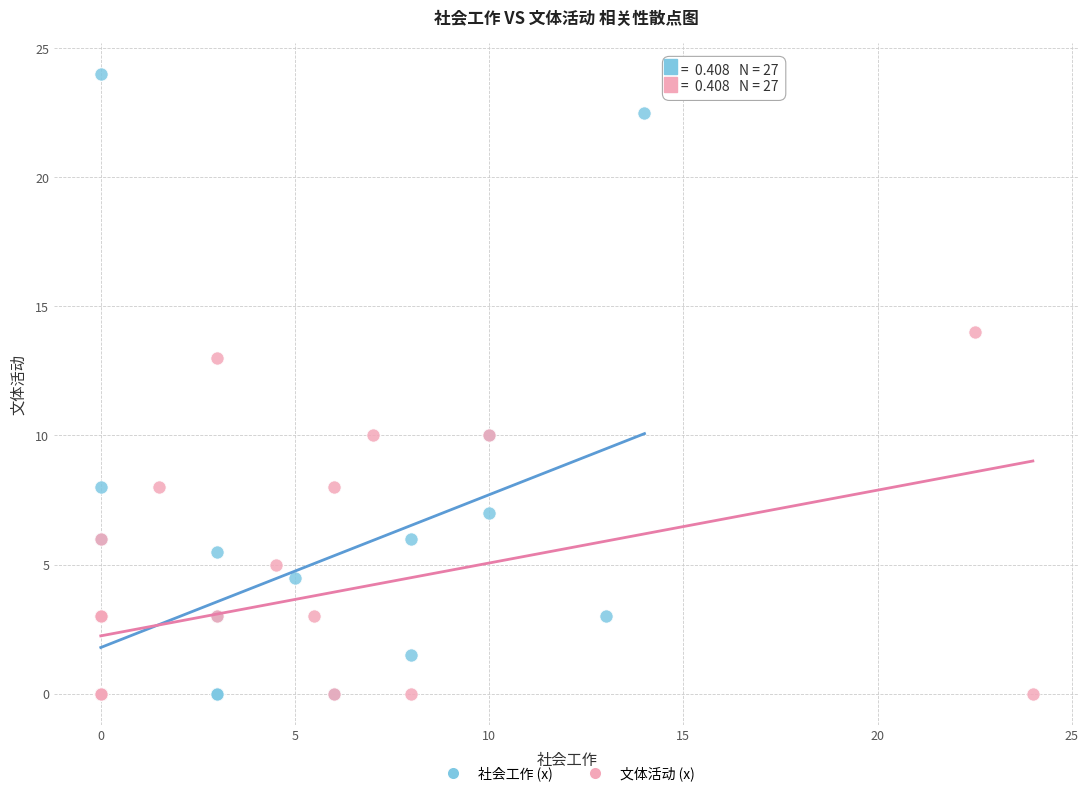

Which series has the widest spread of Y values?

社会工作 (x)